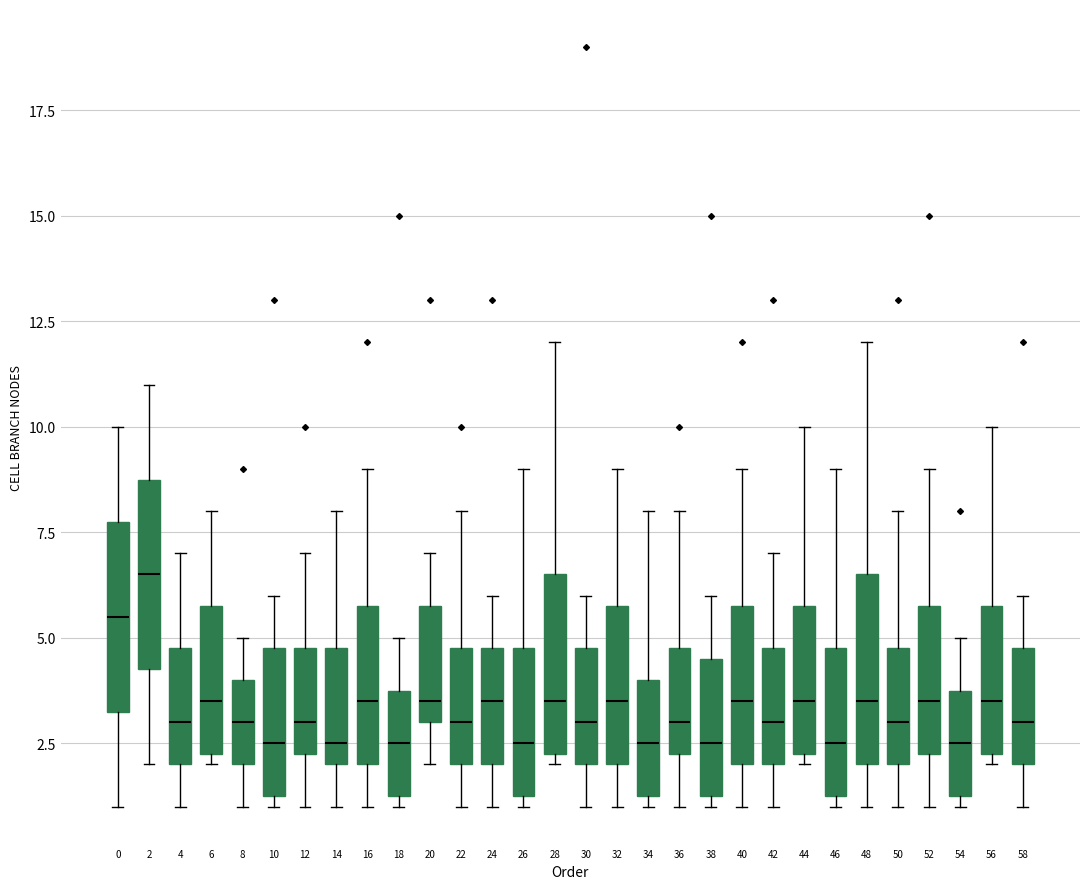

Reading left to right, transcribe this box plot: for each box, give where its median line is, the range the box spans, and where its two whiskers end, as read against the y-axis. The values are not printed on the chart, so give them approximately, as read against the axis.

0: median 5.5, box 3.5 to 8.0, whiskers 1.0 to 10.0
2: median 6.5, box 4.5 to 9.0, whiskers 2.0 to 11.0
4: median 3.0, box 2.0 to 5.0, whiskers 1.0 to 7.0
6: median 3.5, box 2.5 to 6.0, whiskers 2.0 to 8.0
8: median 3.0, box 2.0 to 4.0, whiskers 1.0 to 5.0
10: median 2.5, box 1.5 to 5.0, whiskers 1.0 to 6.0
12: median 3.0, box 2.5 to 5.0, whiskers 1.0 to 7.0
14: median 2.5, box 2.0 to 5.0, whiskers 1.0 to 8.0
16: median 3.5, box 2.0 to 6.0, whiskers 1.0 to 9.0
18: median 2.5, box 1.5 to 4.0, whiskers 1.0 to 5.0
20: median 3.5, box 3.0 to 6.0, whiskers 2.0 to 7.0
22: median 3.0, box 2.0 to 5.0, whiskers 1.0 to 8.0
24: median 3.5, box 2.0 to 5.0, whiskers 1.0 to 6.0
26: median 2.5, box 1.5 to 5.0, whiskers 1.0 to 9.0
28: median 3.5, box 2.5 to 6.5, whiskers 2.0 to 12.0
30: median 3.0, box 2.0 to 5.0, whiskers 1.0 to 6.0
32: median 3.5, box 2.0 to 6.0, whiskers 1.0 to 9.0
34: median 2.5, box 1.5 to 4.0, whiskers 1.0 to 8.0
36: median 3.0, box 2.5 to 5.0, whiskers 1.0 to 8.0
38: median 2.5, box 1.5 to 4.5, whiskers 1.0 to 6.0
40: median 3.5, box 2.0 to 6.0, whiskers 1.0 to 9.0
42: median 3.0, box 2.0 to 5.0, whiskers 1.0 to 7.0
44: median 3.5, box 2.5 to 6.0, whiskers 2.0 to 10.0
46: median 2.5, box 1.5 to 5.0, whiskers 1.0 to 9.0
48: median 3.5, box 2.0 to 6.5, whiskers 1.0 to 12.0
50: median 3.0, box 2.0 to 5.0, whiskers 1.0 to 8.0
52: median 3.5, box 2.5 to 6.0, whiskers 1.0 to 9.0
54: median 2.5, box 1.5 to 4.0, whiskers 1.0 to 5.0
56: median 3.5, box 2.5 to 6.0, whiskers 2.0 to 10.0
58: median 3.0, box 2.0 to 5.0, whiskers 1.0 to 6.0